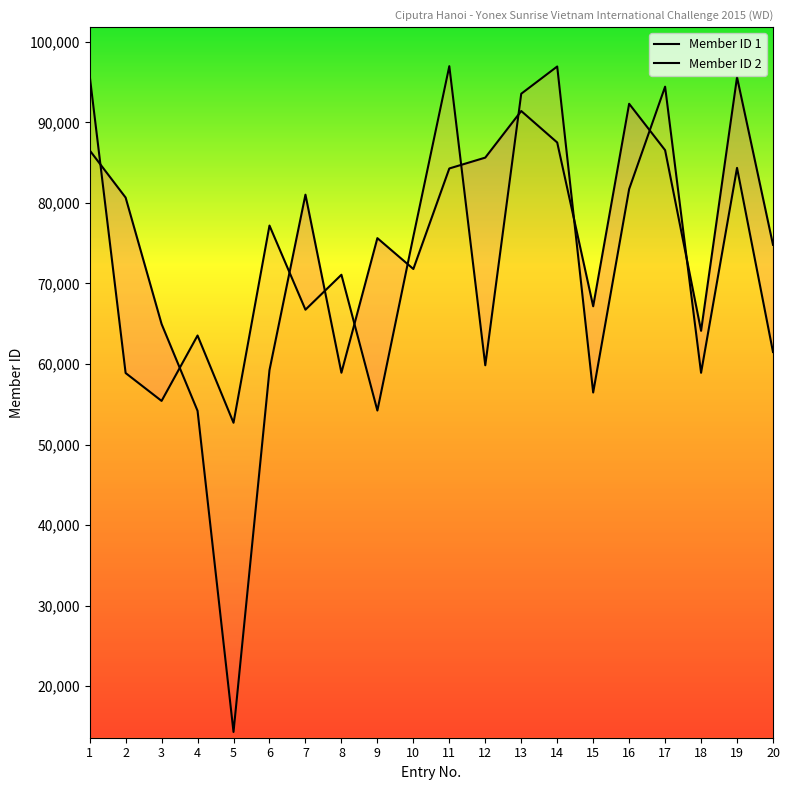

What is the lowest value of the Member ID 1 series?

14297